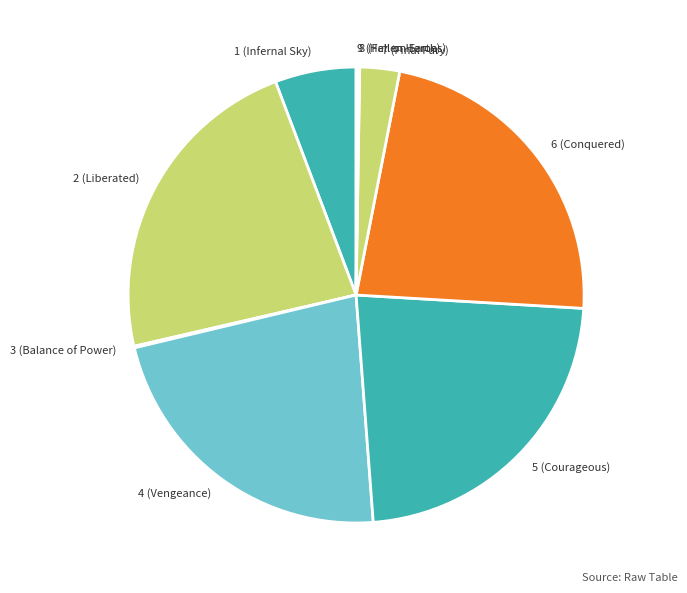

Approximately how many times larger is the value at 1 (Infernal Sky) compared to 6 (Conquered)?

0.3